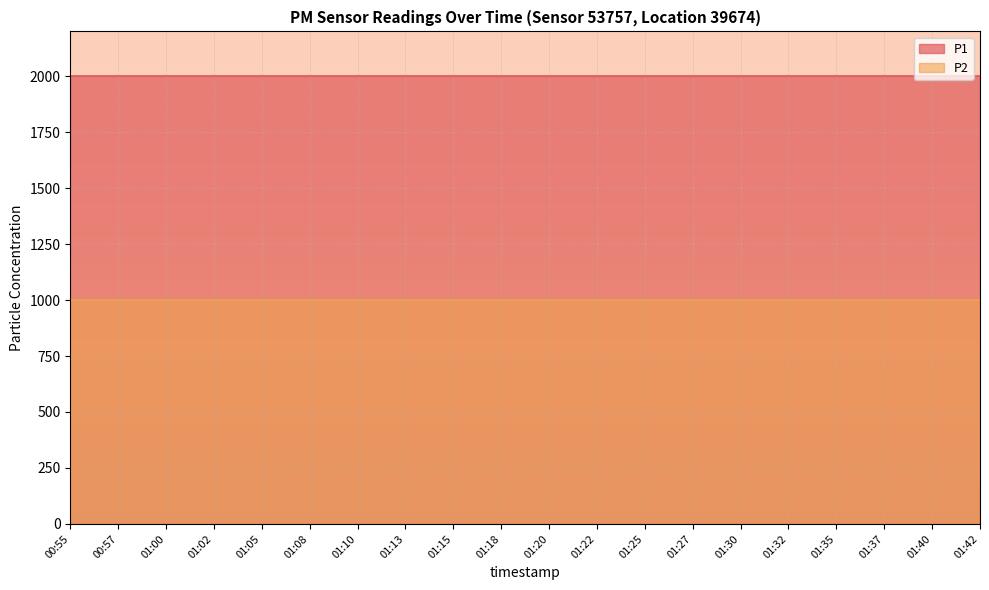

What is the total value across all series at 01:05?

2999.8